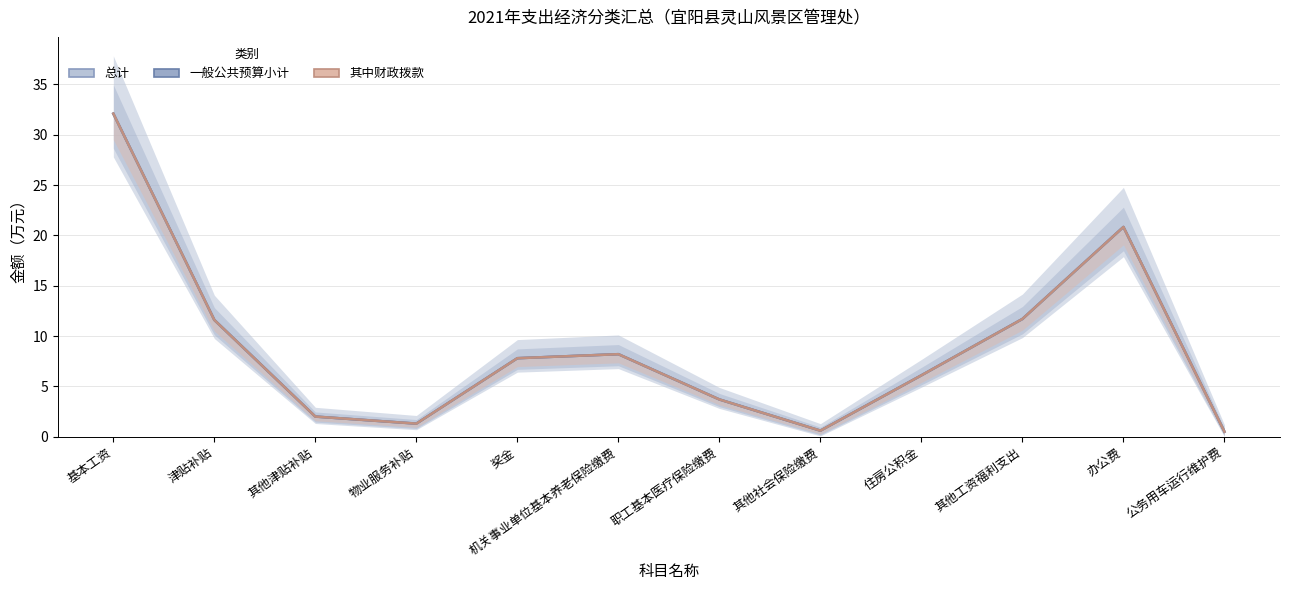

What is the average value of the 其中财政拨款 series?

8.9